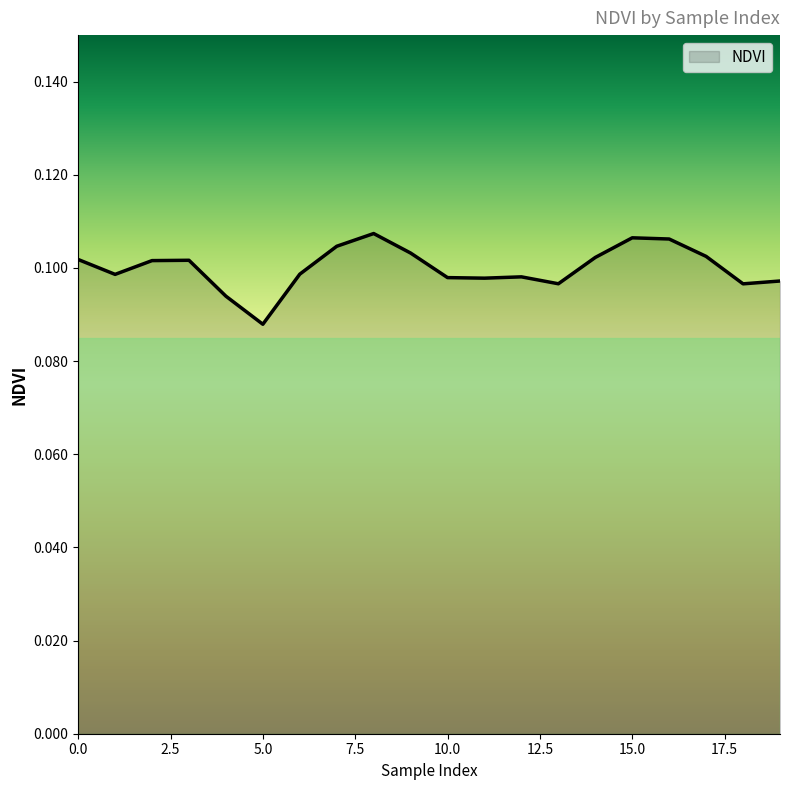

Does the chart have visible grid lines?

No